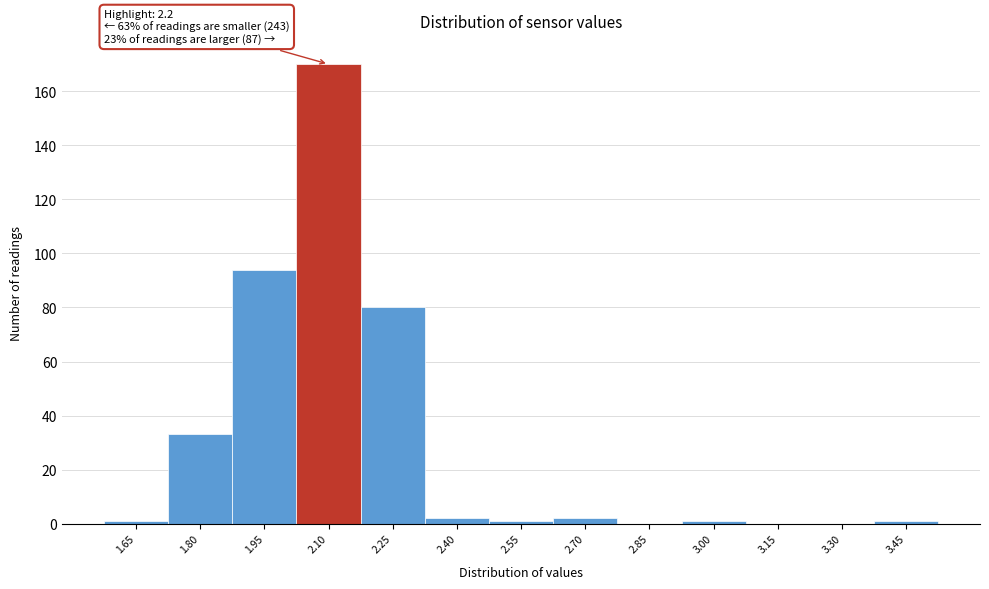

Reading left to right, list all the values displayed in this chart.

1.65=1	1.80=33	1.95=94	2.10=170	2.25=80	2.40=2	2.55=1	2.70=2	2.85=0	3.00=1	3.15=0	3.30=0	3.45=1